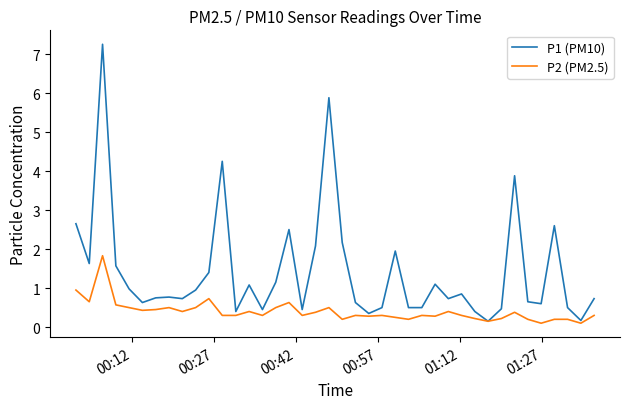

Rank the series by their maximum value, from lowest to highest.

P2 (PM2.5), P1 (PM10)